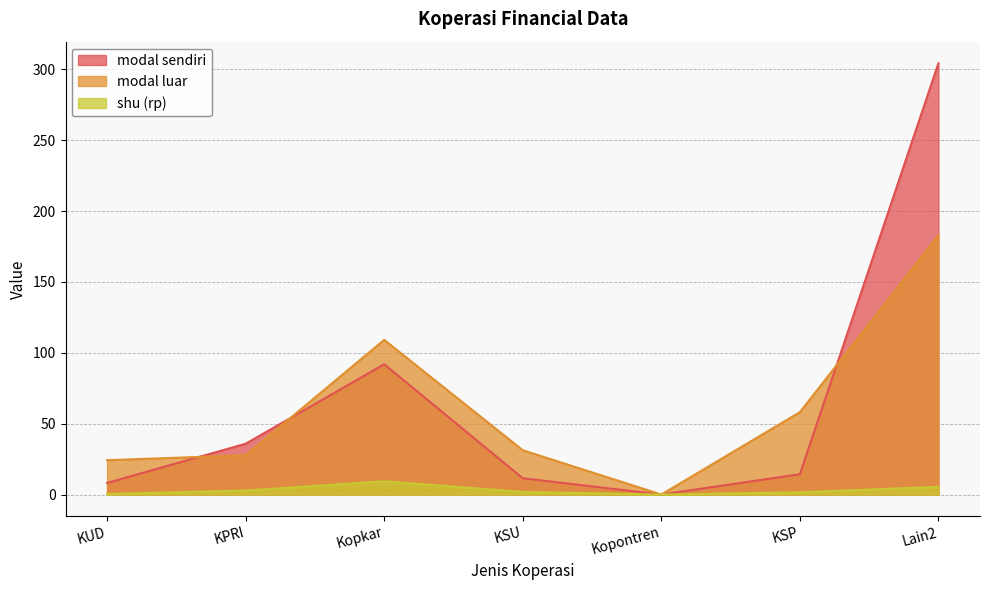

Which has a higher value, Kopkar or KSP?

Kopkar